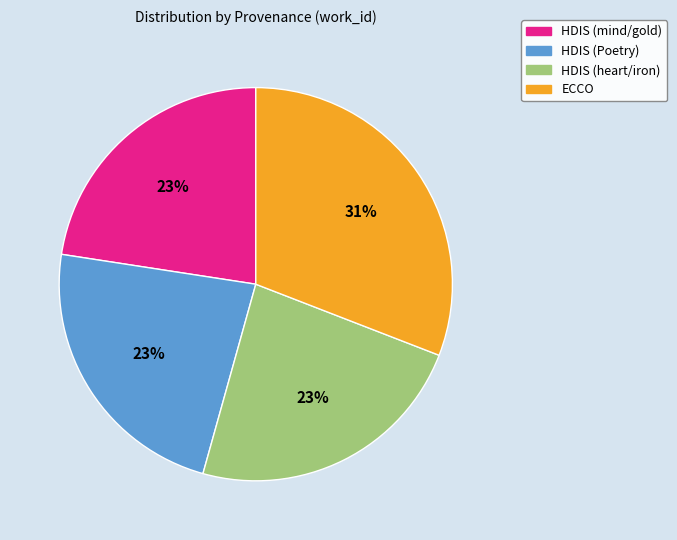

Is there a majority slice in this chart?

No